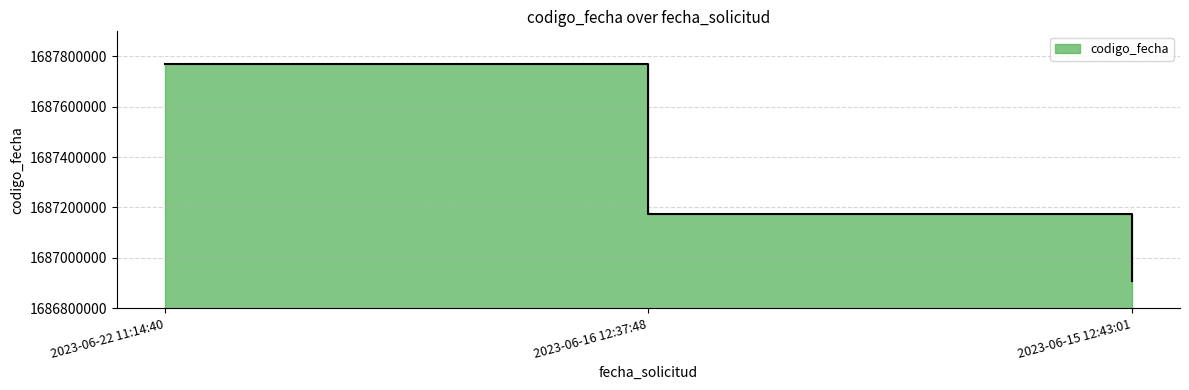

What is the label of the 2nd point from the left?

2023-06-16 12:37:48